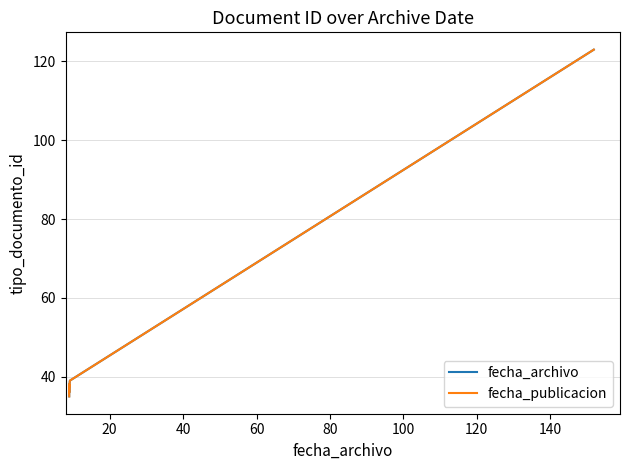

True or false: fecha_publicacion has more than 0 points higher than both neighbors.

True